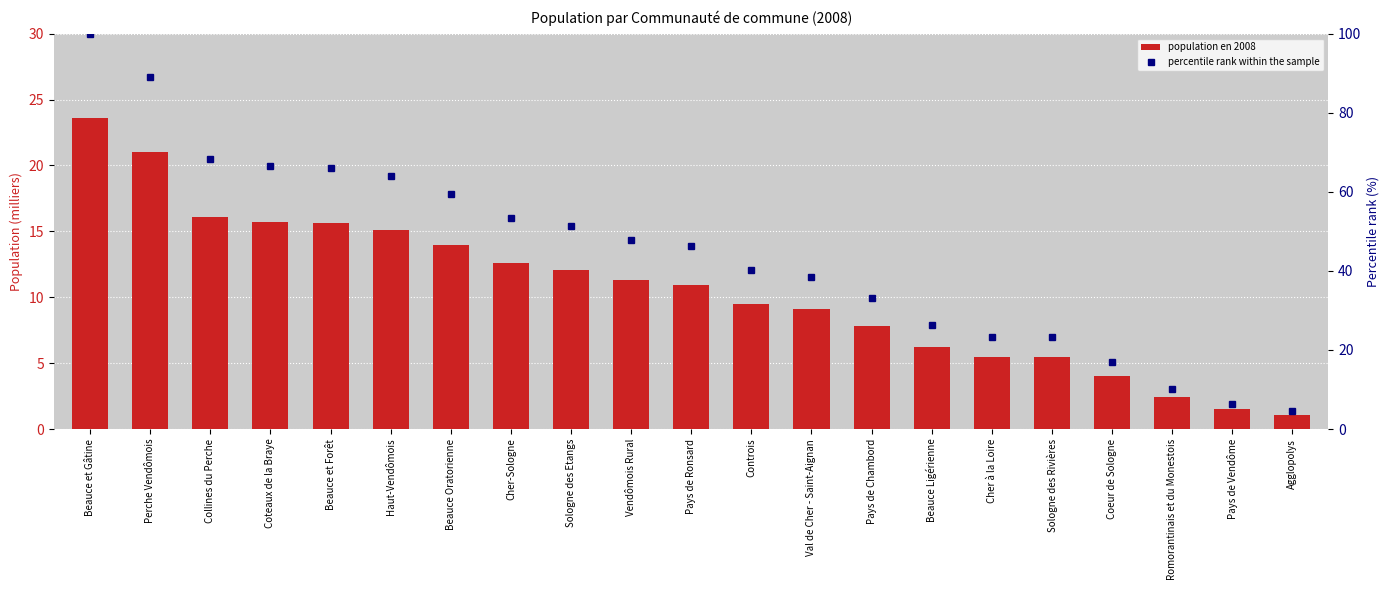

List the series in order of their overall mean, lowest first.

population en 2008, percentile rank within the sample